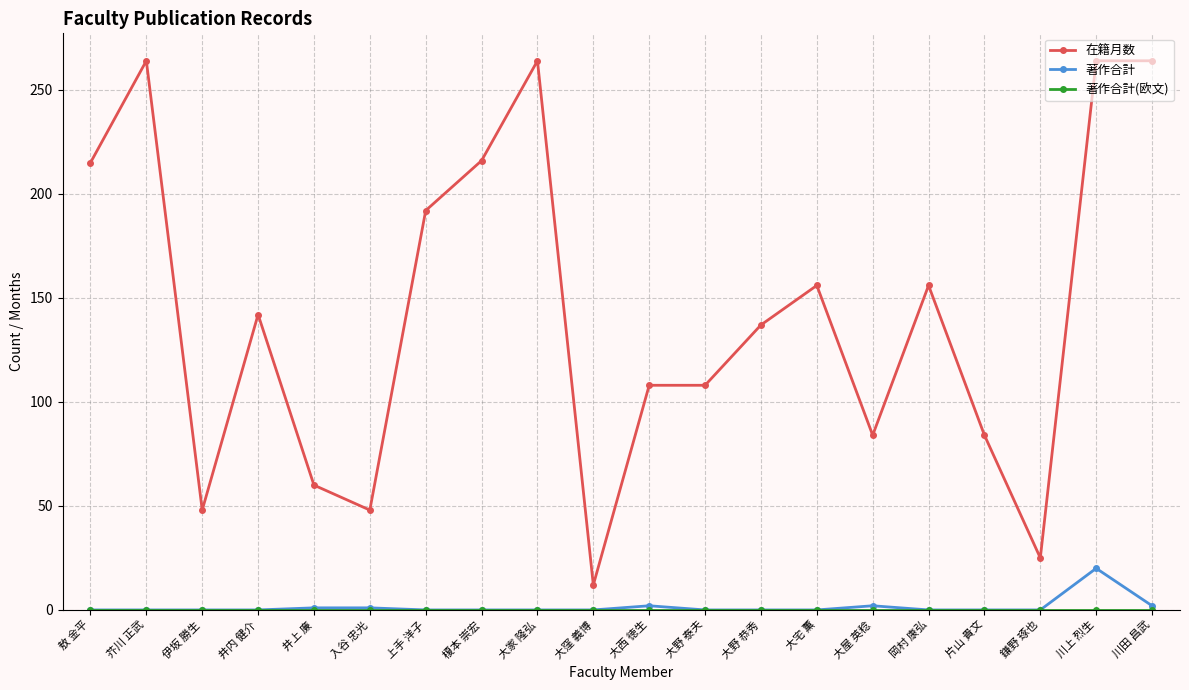

Which category has the lowest value in the 在籍月数 series?

大窪 義博